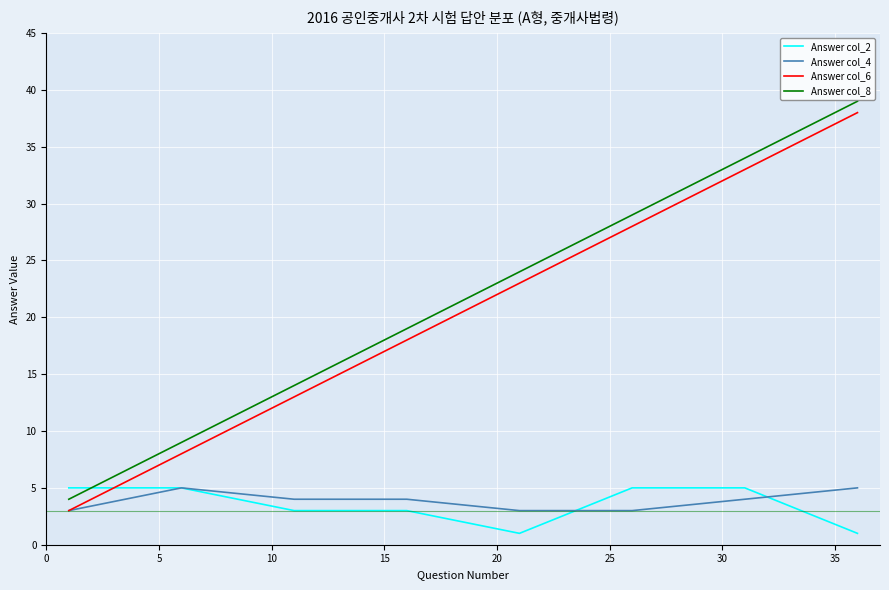

At how many categories does at least one series exceed 38?

1